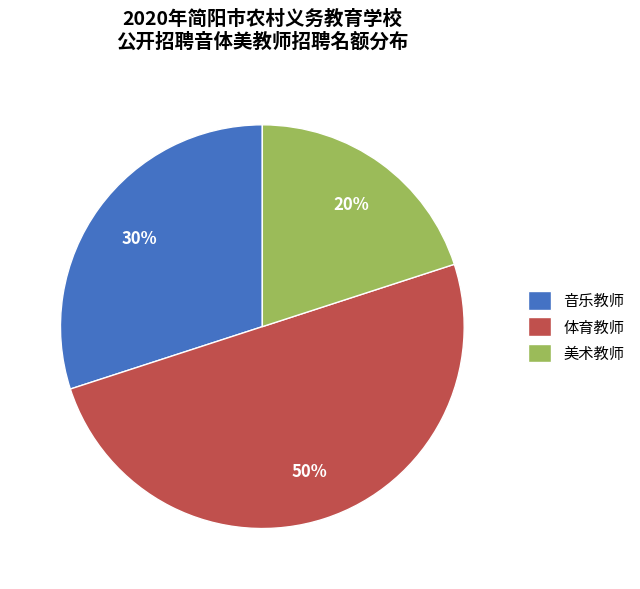

Rank the categories by value from highest to lowest.

体育教师, 音乐教师, 美术教师